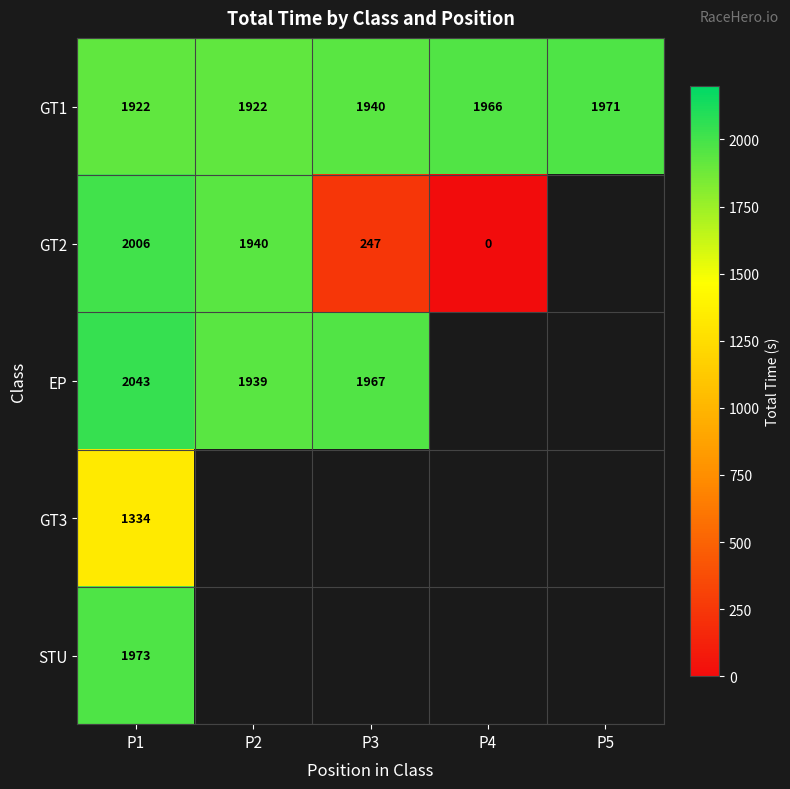

Rank the categories by STU value from highest to lowest.

P1, P2, P3, P4, P5